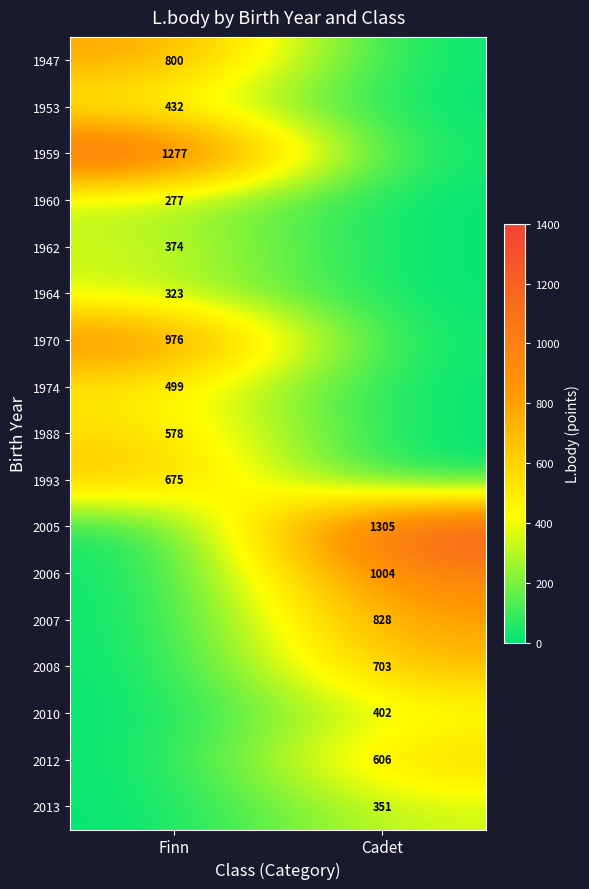

The 2008 series shows 1128 at Cadet. True or false?

False